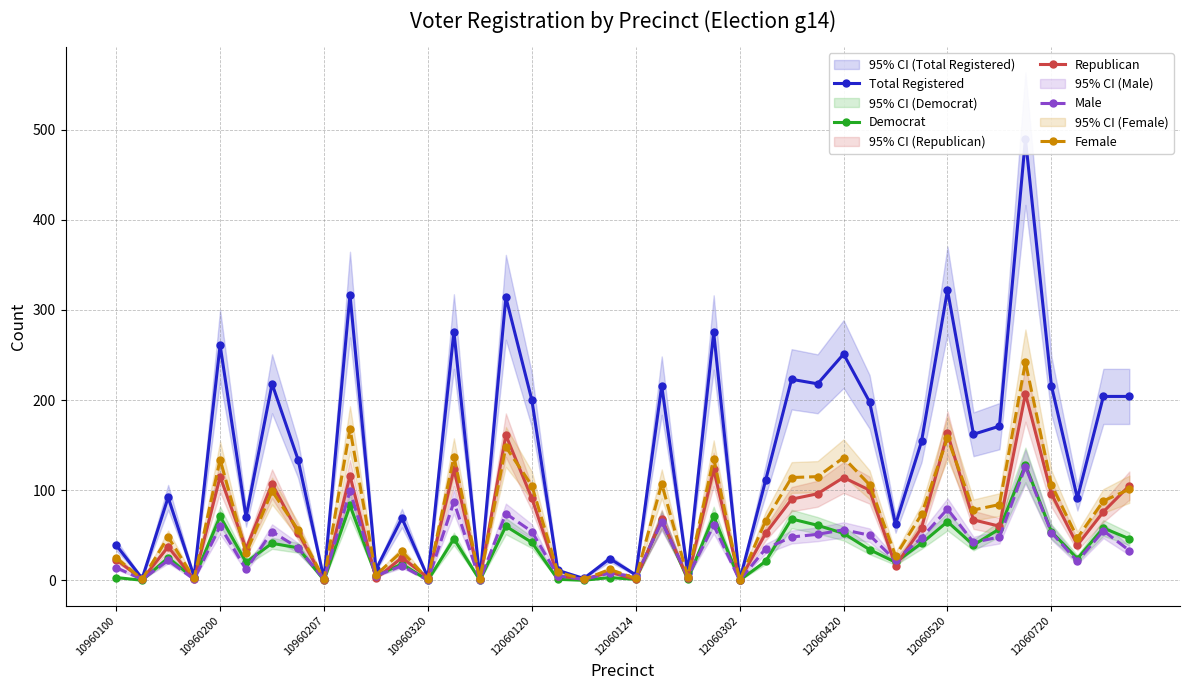

What position from the left is 19?

20